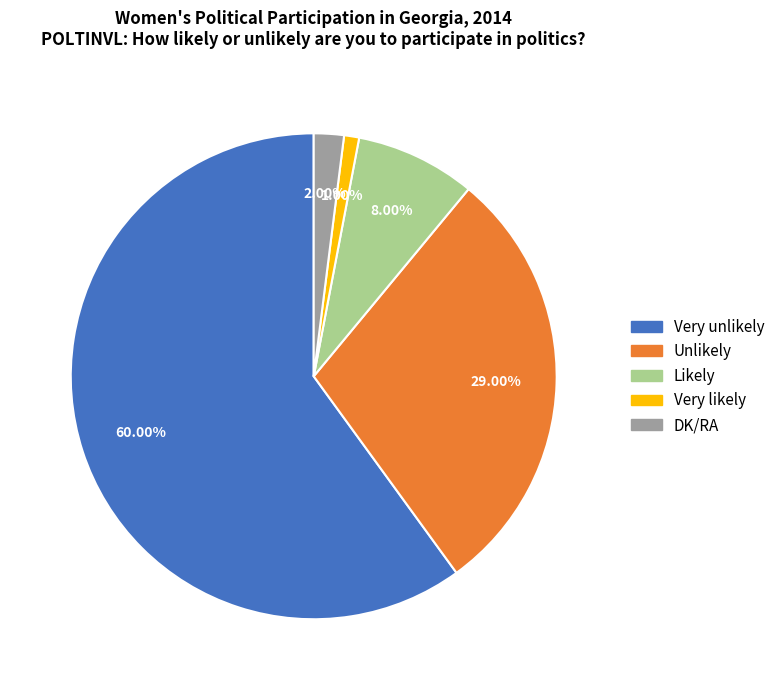

To the nearest percent, what percentage of the pie is Very likely?

1%